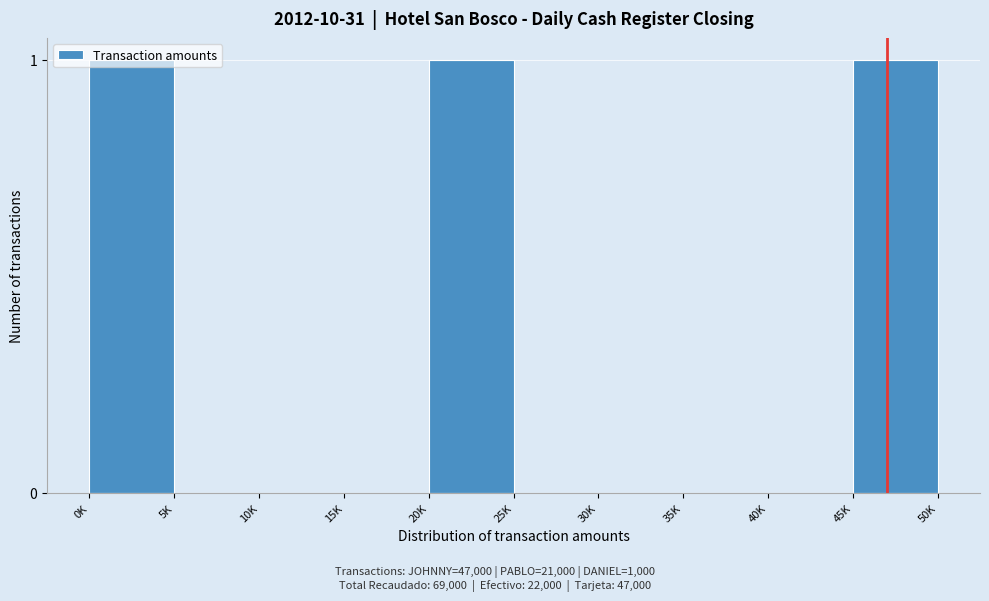

What is the change in value from 15K to 20K?

+1